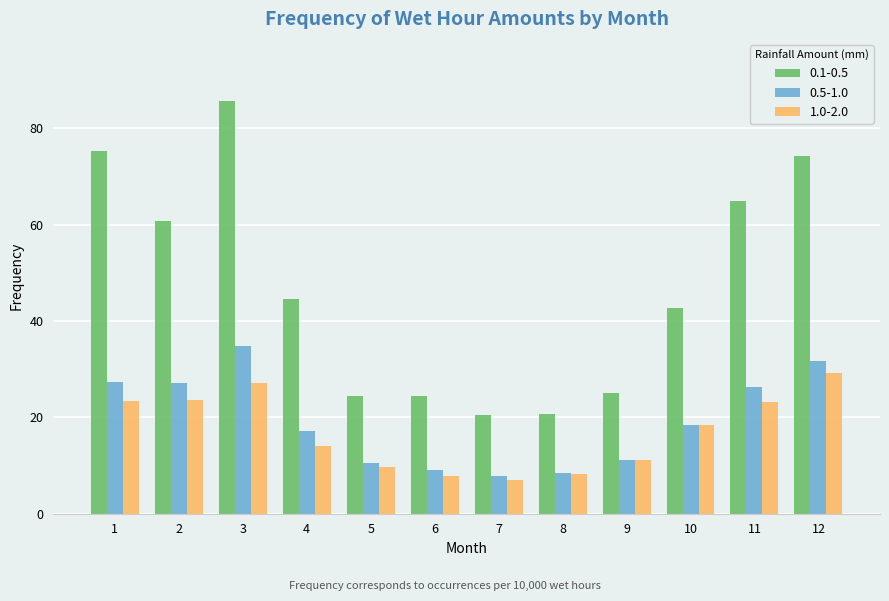

What is the value of the 0.5-1.0 bar at the 8th from the left?

8.5